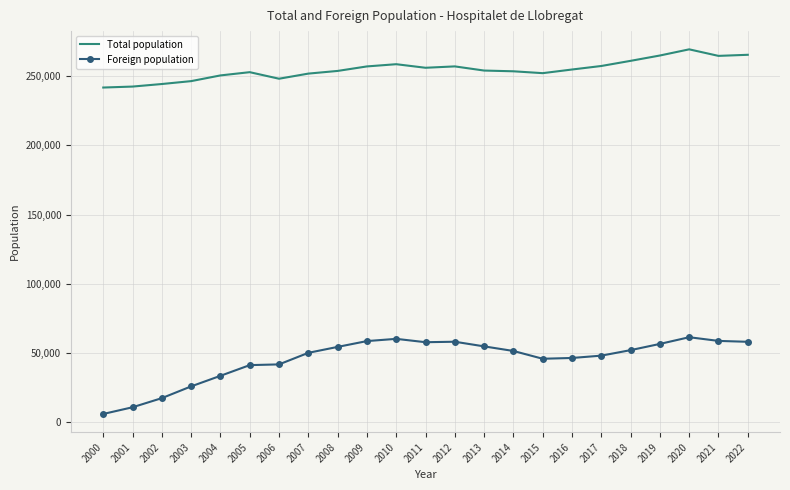

What is the difference between the Total population values at 2015 and 2017?

5178